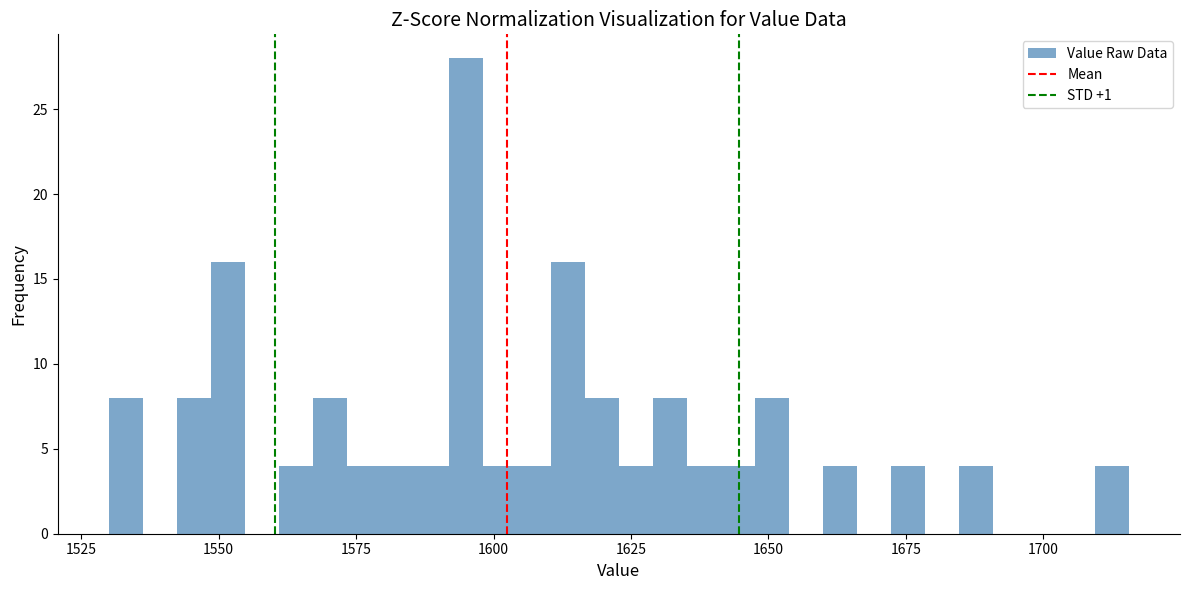

Around what value on the x-axis is the tallest bar? Give the approximate position of its centre, as read against the axis.

1595